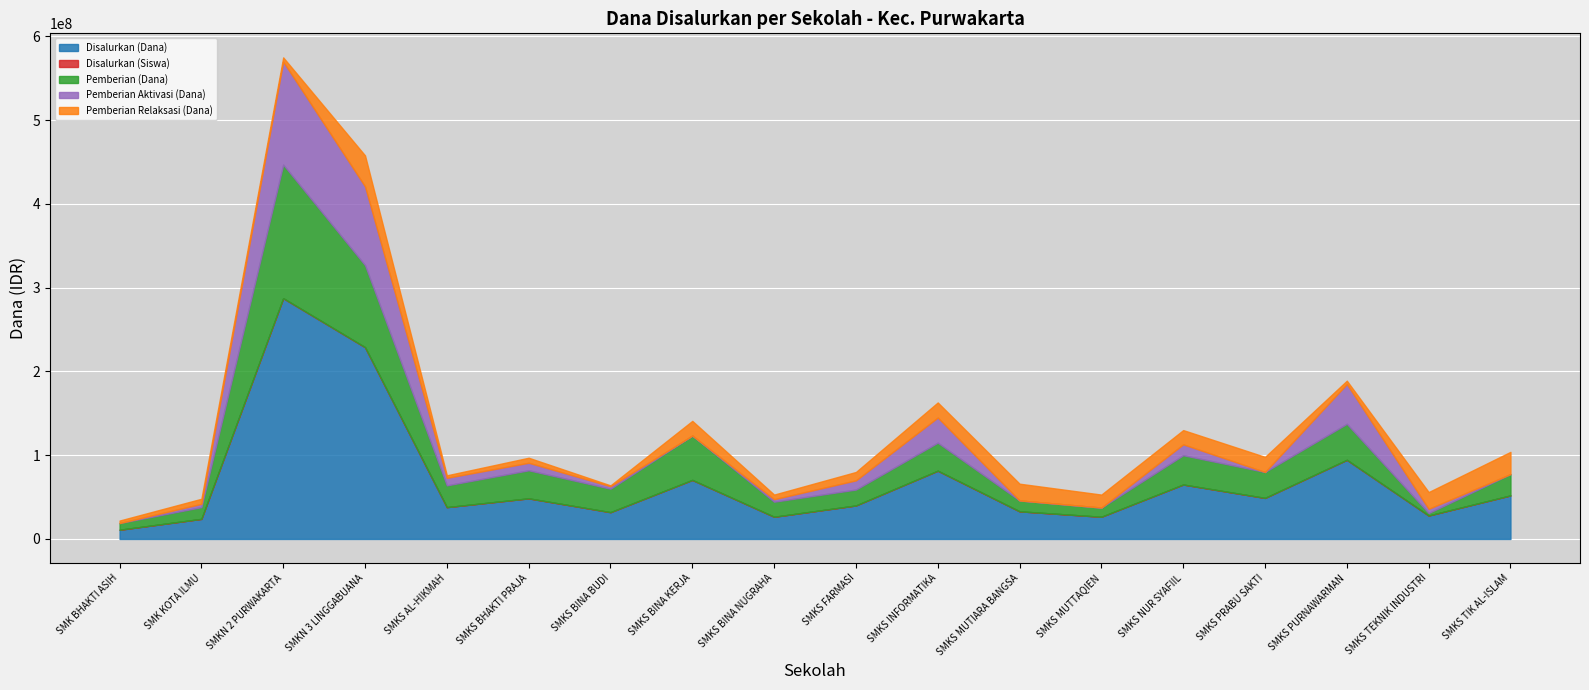

What is the lowest value of the Pemberian Relaksasi (Dana) series?

1000000